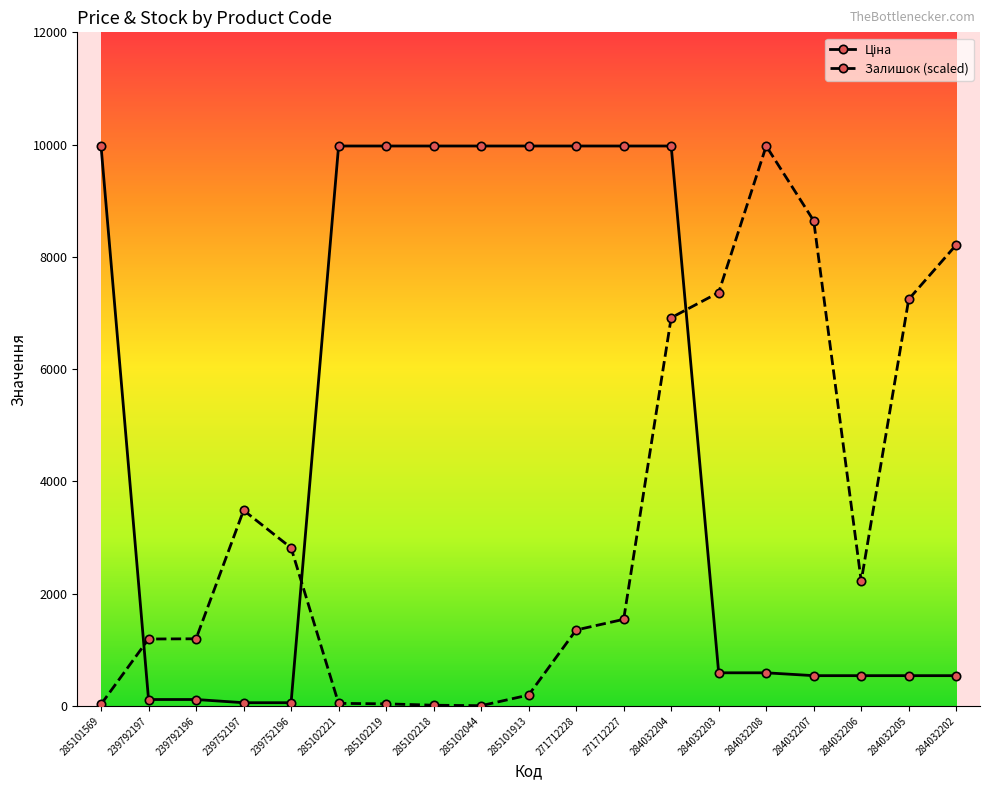

At which category is the sum across all series the highest?

284032204